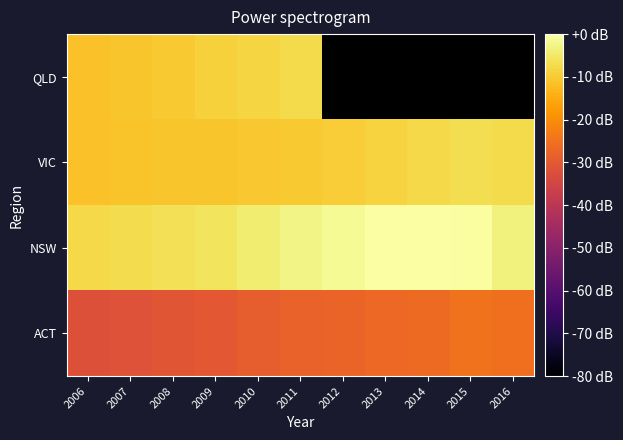

At which category is the sum across all series the highest?

2011